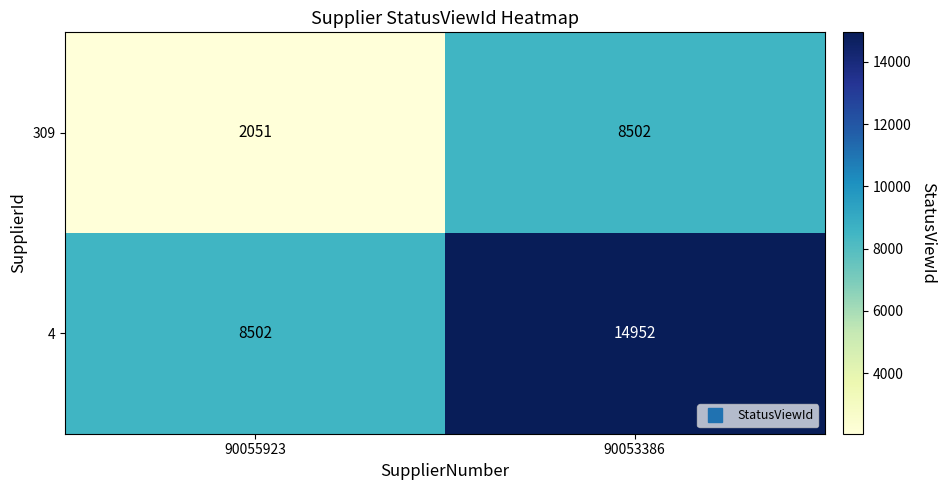

Which series changed the most between 90055923 and 90053386?

309